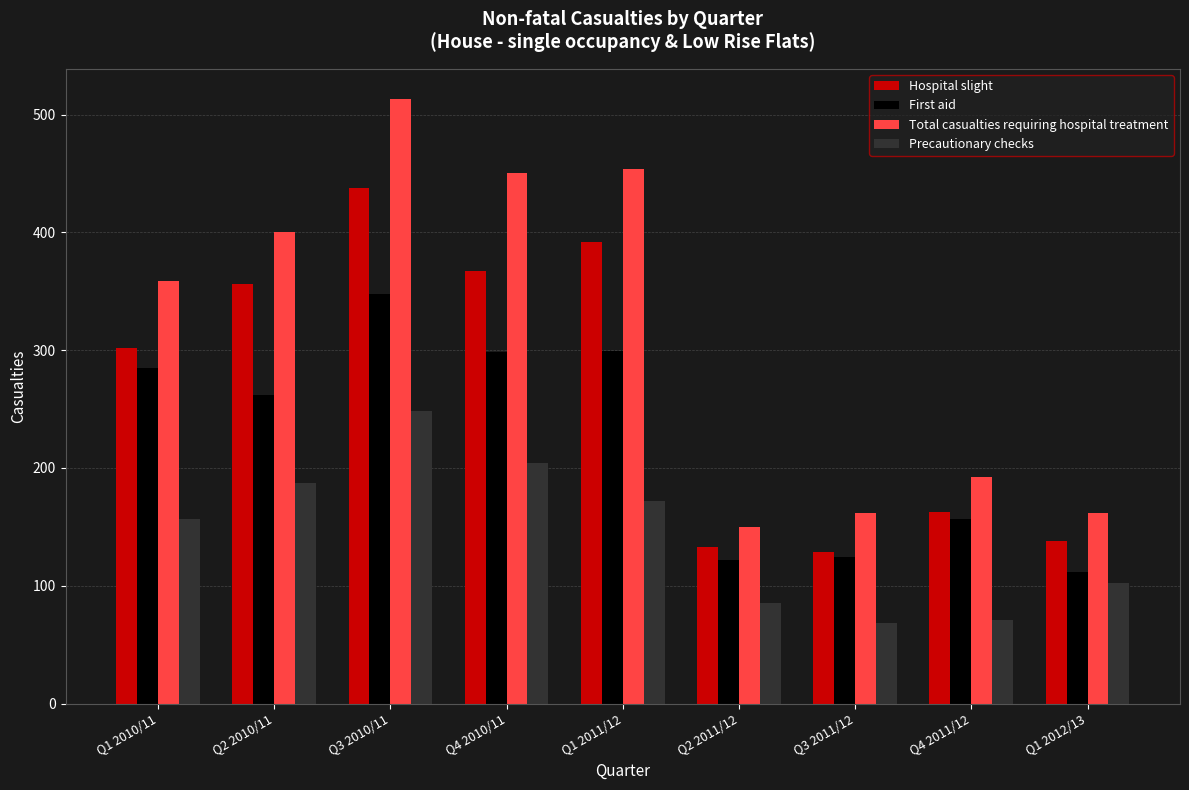

Rank the series at Q2 2011/12 from lowest to highest value.

Precautionary checks, First aid, Hospital slight, Total casualties requiring hospital treatment